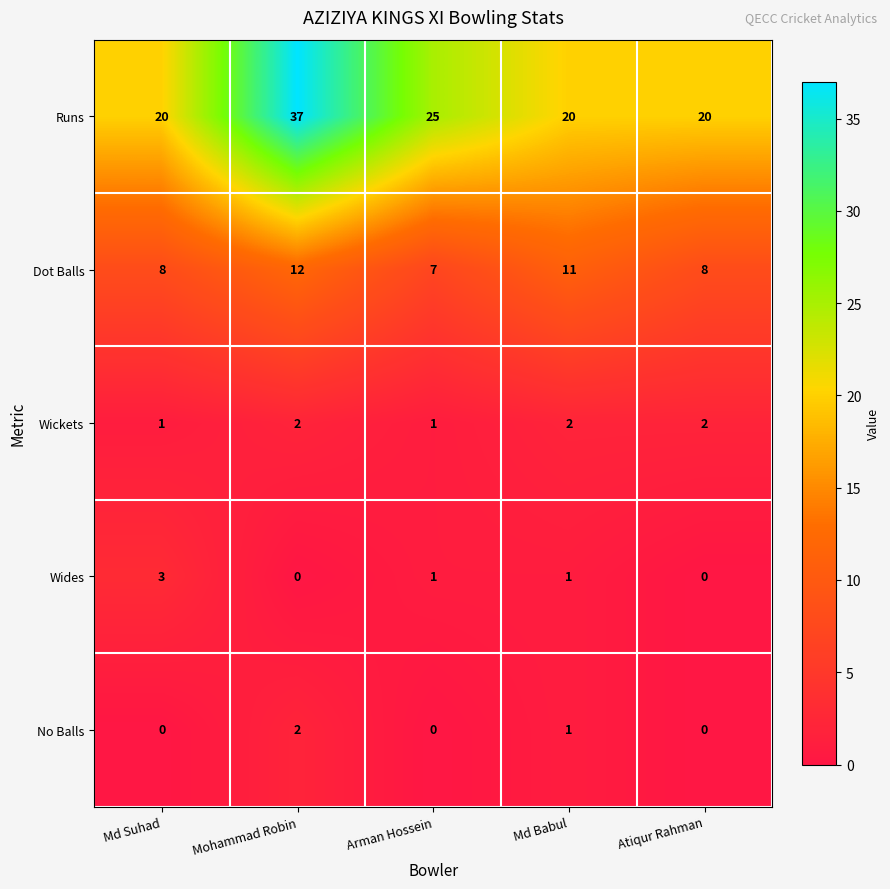

At which category is the sum across all series the highest?

Mohammad Robin